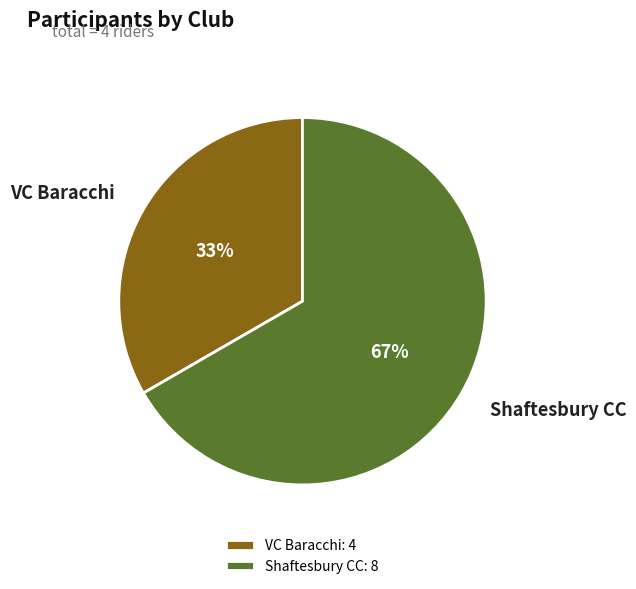

To the nearest percent, what is the combined percentage of Shaftesbury CC and VC Baracchi?

100%